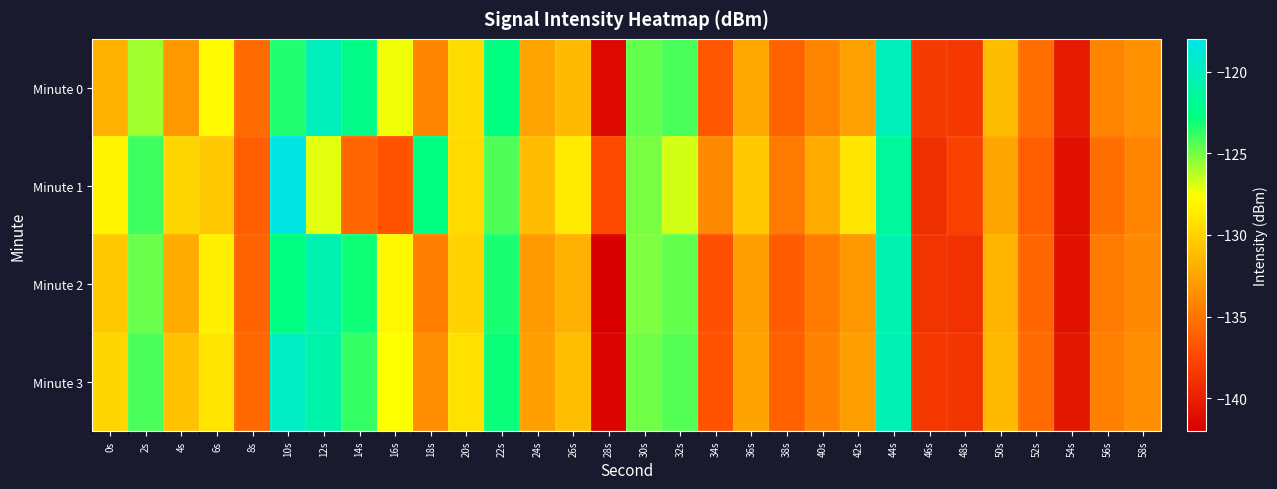

Which category has the lowest value across all series?

28s